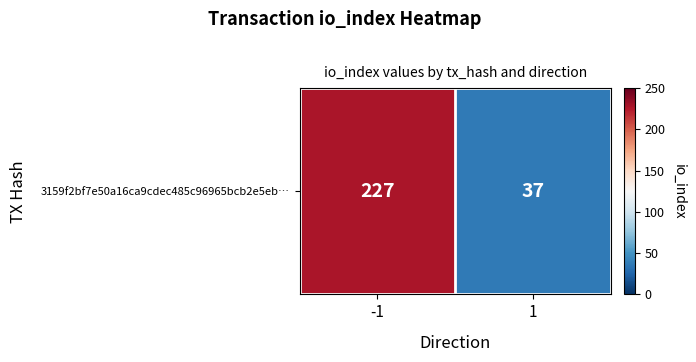

True or false: the data shows 227 at -1.

True